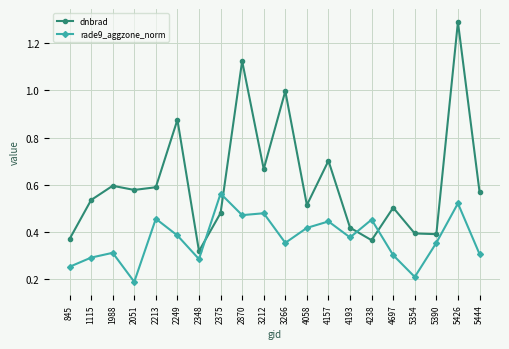

True or false: rade9_aggzone_norm has more than 1 points higher than both neighbors.

True